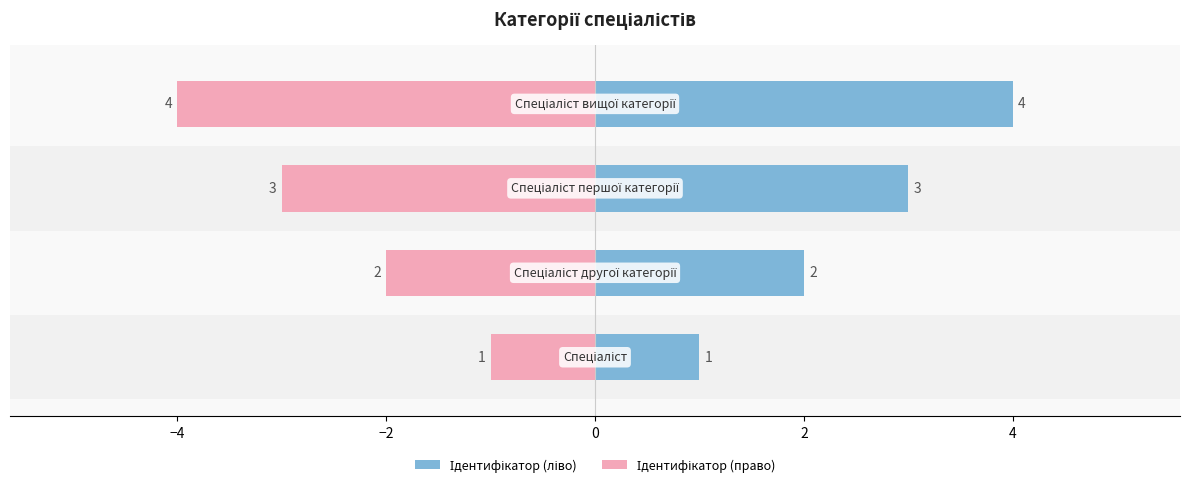

The value of Ідентифікатор (право) at −4 is -3. True or false?

False